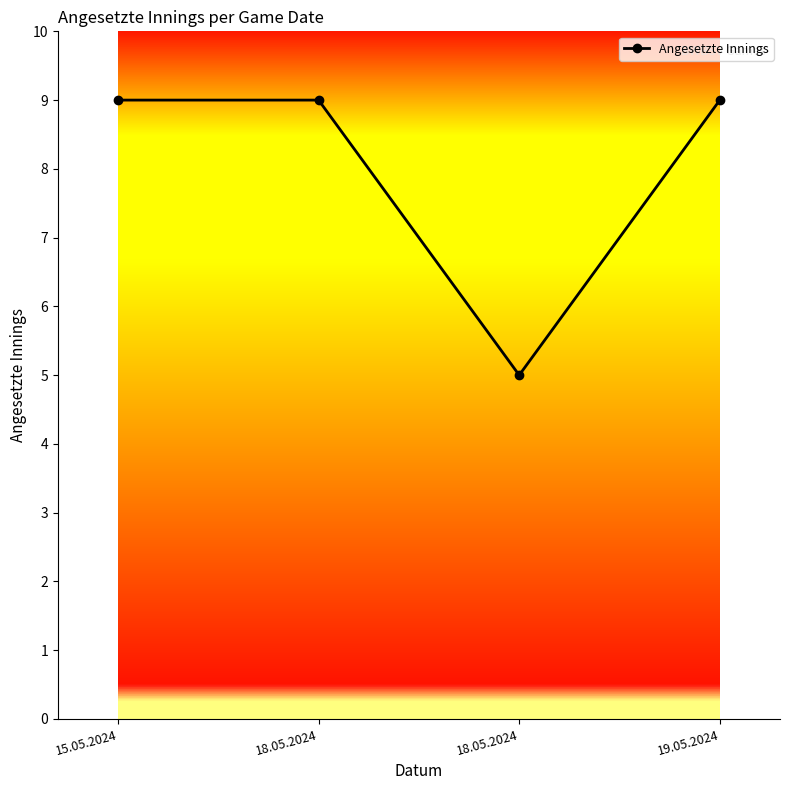

Is it true that the value at 15.05.2024 is 9?

True